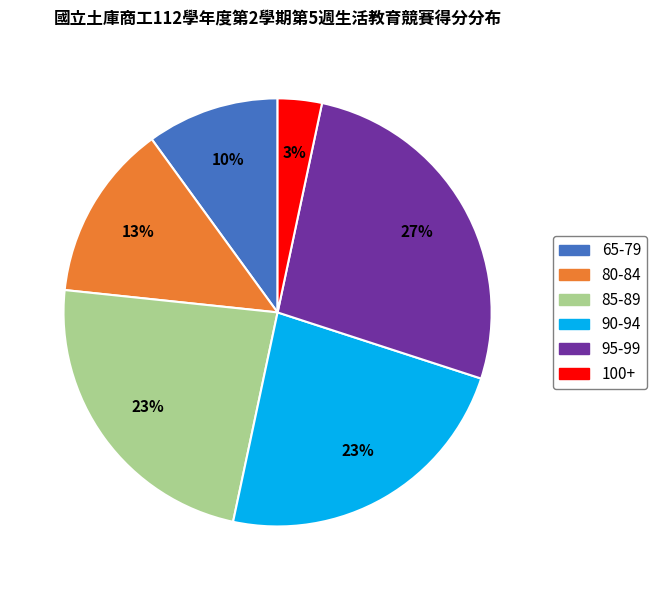

To the nearest percent, what is the average slice percentage?

17%